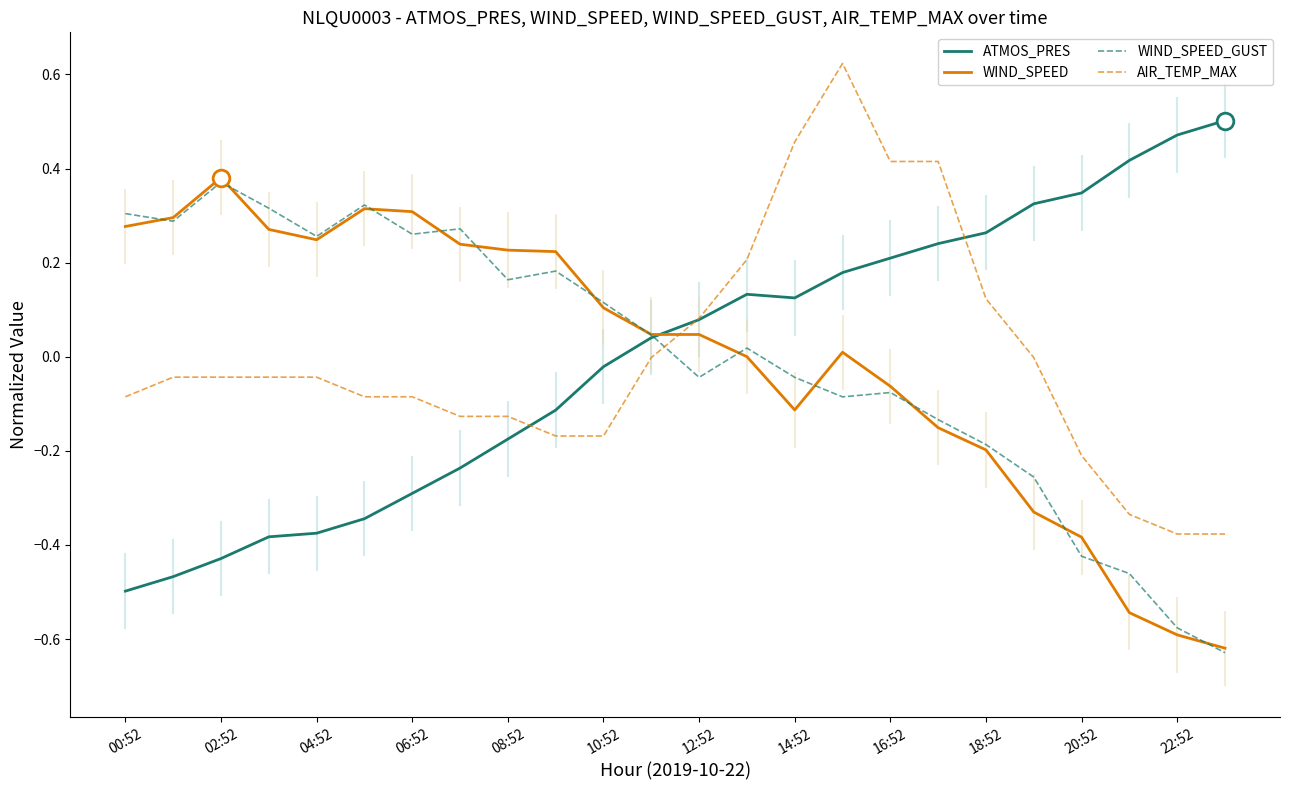

How many times do AIR_TEMP_MAX and WIND_SPEED cross each other?

1